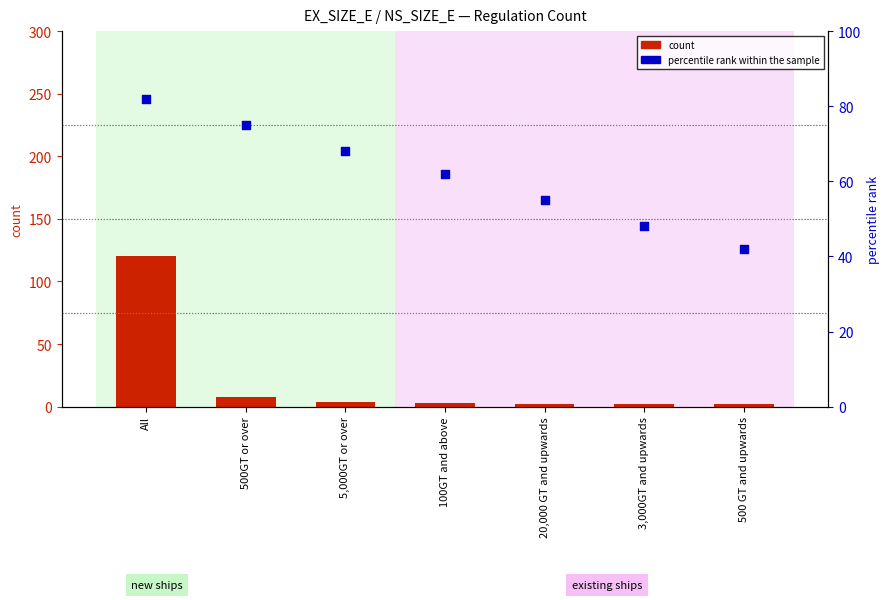

Which series reaches the minimum Y coordinate?

count